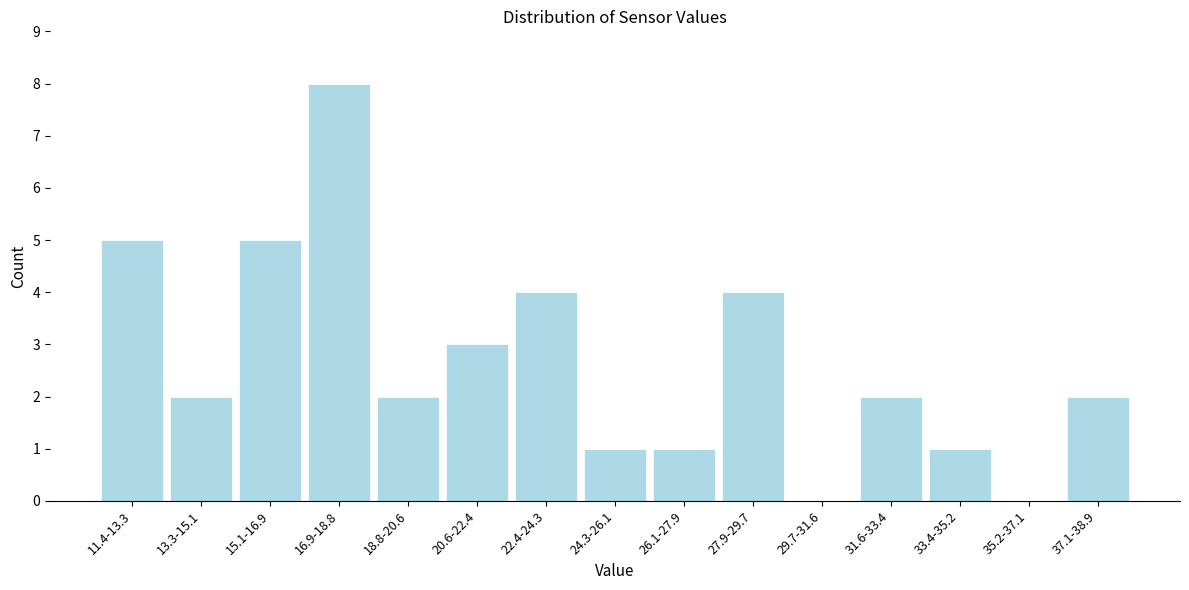

Reading left to right, extract all data points from this chart.

11.4-13.3=5	13.3-15.1=2	15.1-16.9=5	16.9-18.8=8	18.8-20.6=2	20.6-22.4=3	22.4-24.3=4	24.3-26.1=1	26.1-27.9=1	27.9-29.7=4	29.7-31.6=0	31.6-33.4=2	33.4-35.2=1	35.2-37.1=0	37.1-38.9=2